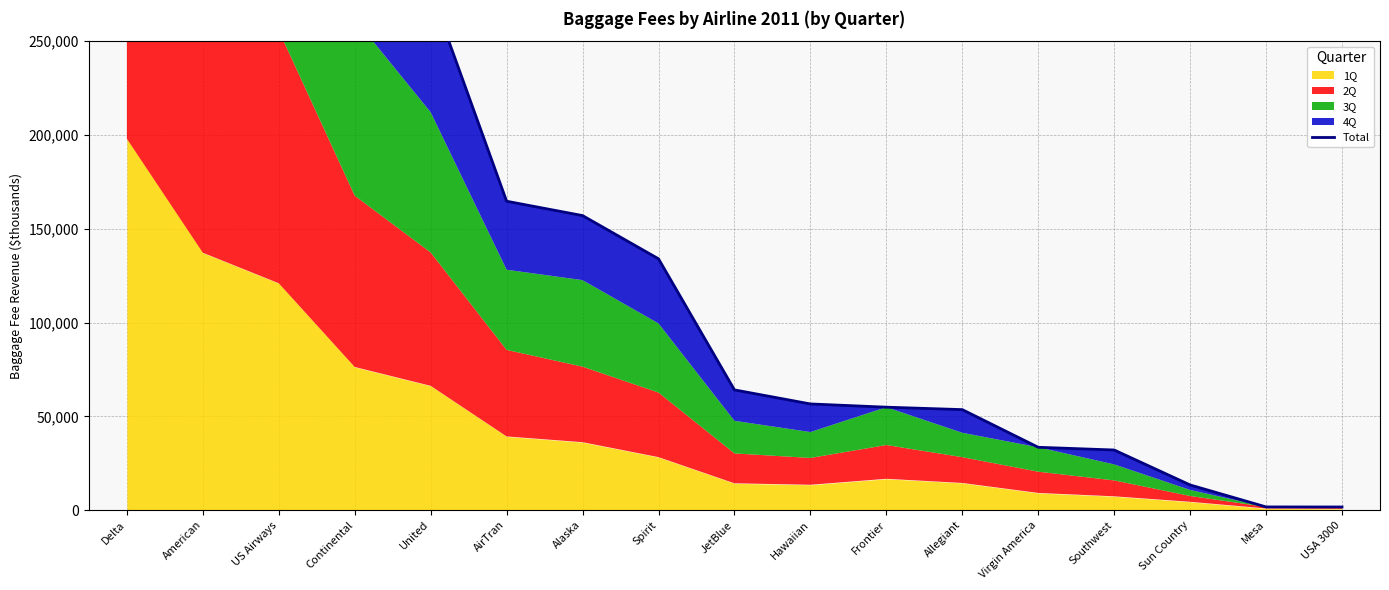

Does the chart have visible grid lines?

Yes